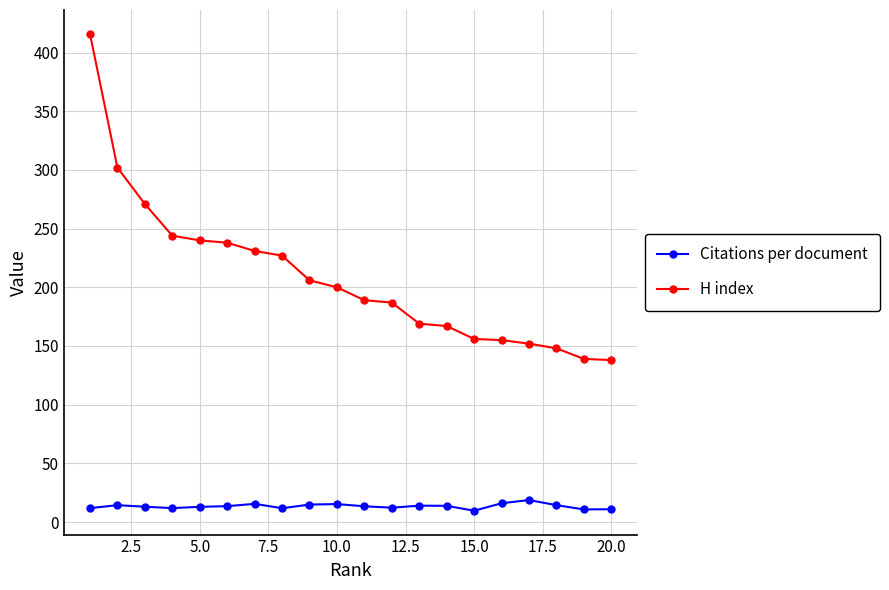

What is the minimum value for H index?

138.0